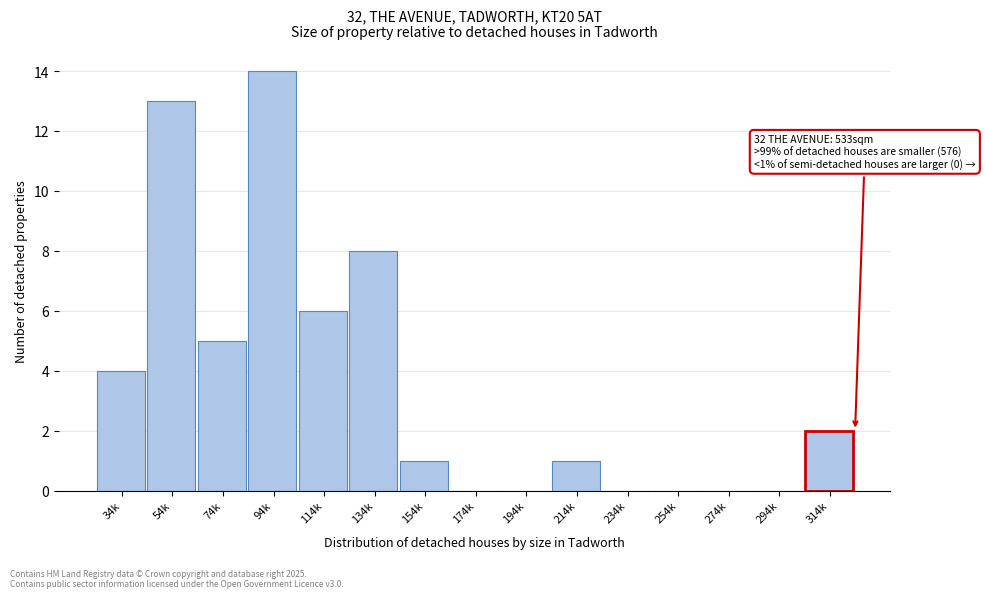

Reading left to right, what are all the values shown in this chart?

34k=4	54k=13	74k=5	94k=14	114k=6	134k=8	154k=1	174k=0	194k=0	214k=1	234k=0	254k=0	274k=0	294k=0	314k=2